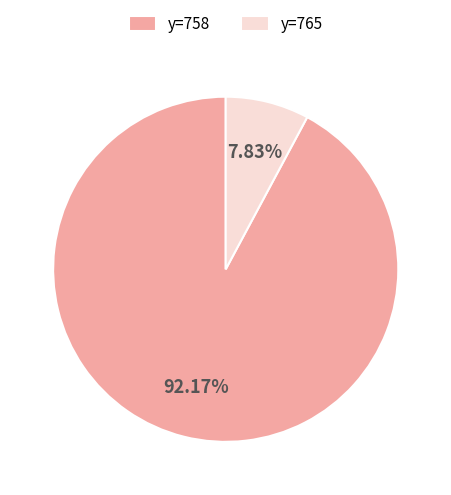

Which has a higher value, y=758 or y=765?

y=758